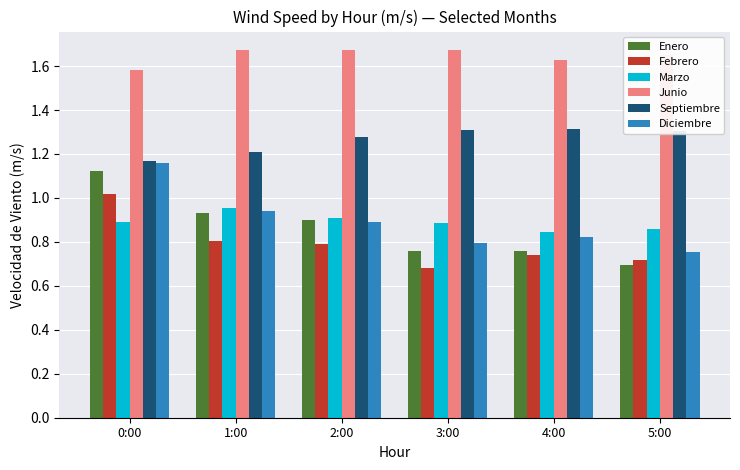

What is the label of the 1st bar from the right?

5:00